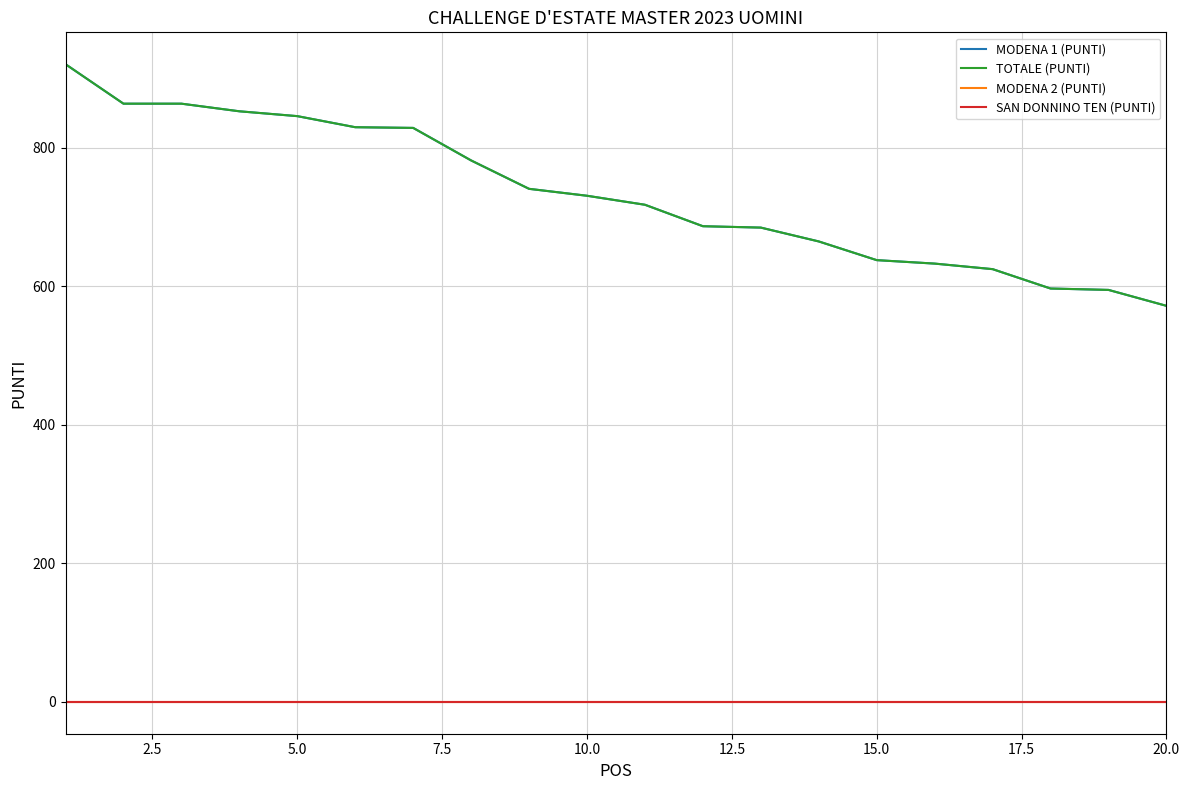

Does the chart display data point markers on the line(s)?

No